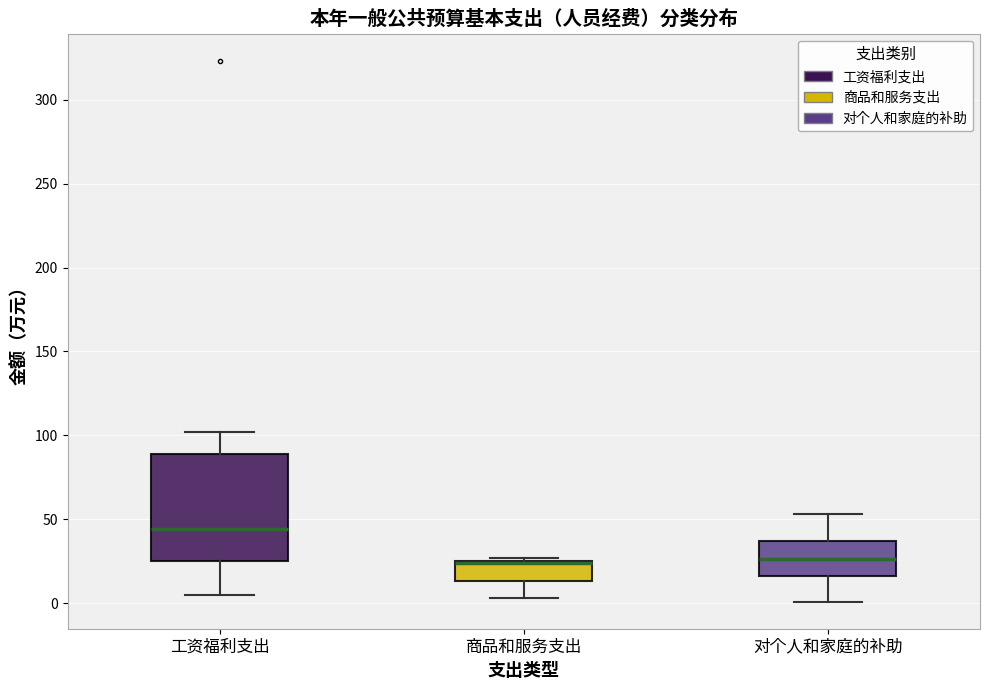

Reading left to right, read every box against the y-axis: the position of its median line, the range the box covers, and the ends of its whiskers. The values are not printed on the chart, so give them approximately, as read against the axis.

工资福利支出: median 45, box 25 to 90, whiskers 5 to 100
商品和服务支出: median 25 (just below the box's upper edge), box 15 to 25, whiskers 5 to 25 (just above the box's upper edge)
对个人和家庭的补助: median 25, box 15 to 35, whiskers 0 to 55